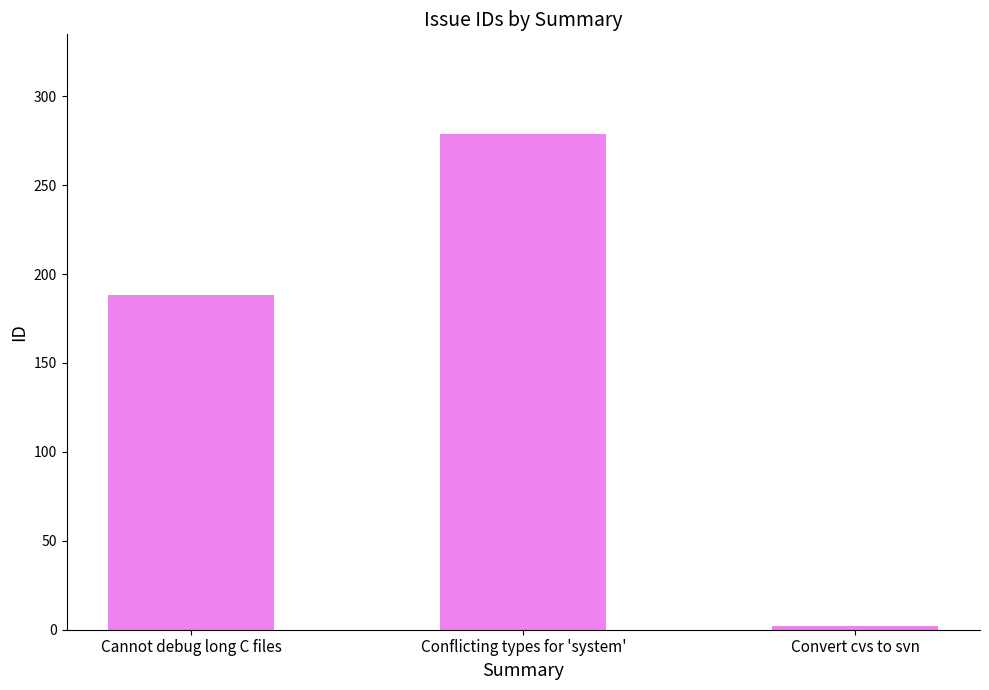

Rank the categories by value from lowest to highest.

Convert cvs to svn, Cannot debug long C files, Conflicting types for 'system'